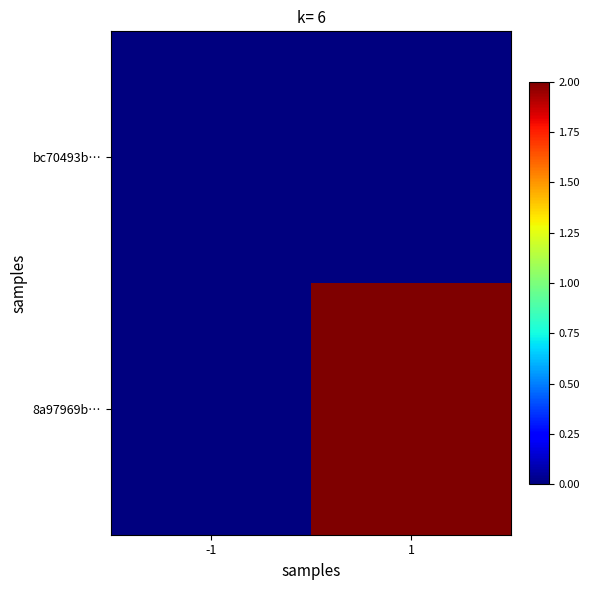

How many series are shown in this chart?

2